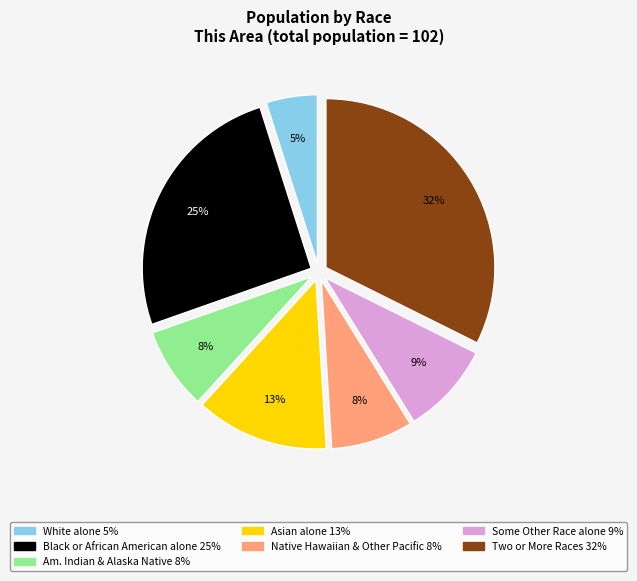

To the nearest percent, what is the difference between the largest and smallest slice percentages?

27%